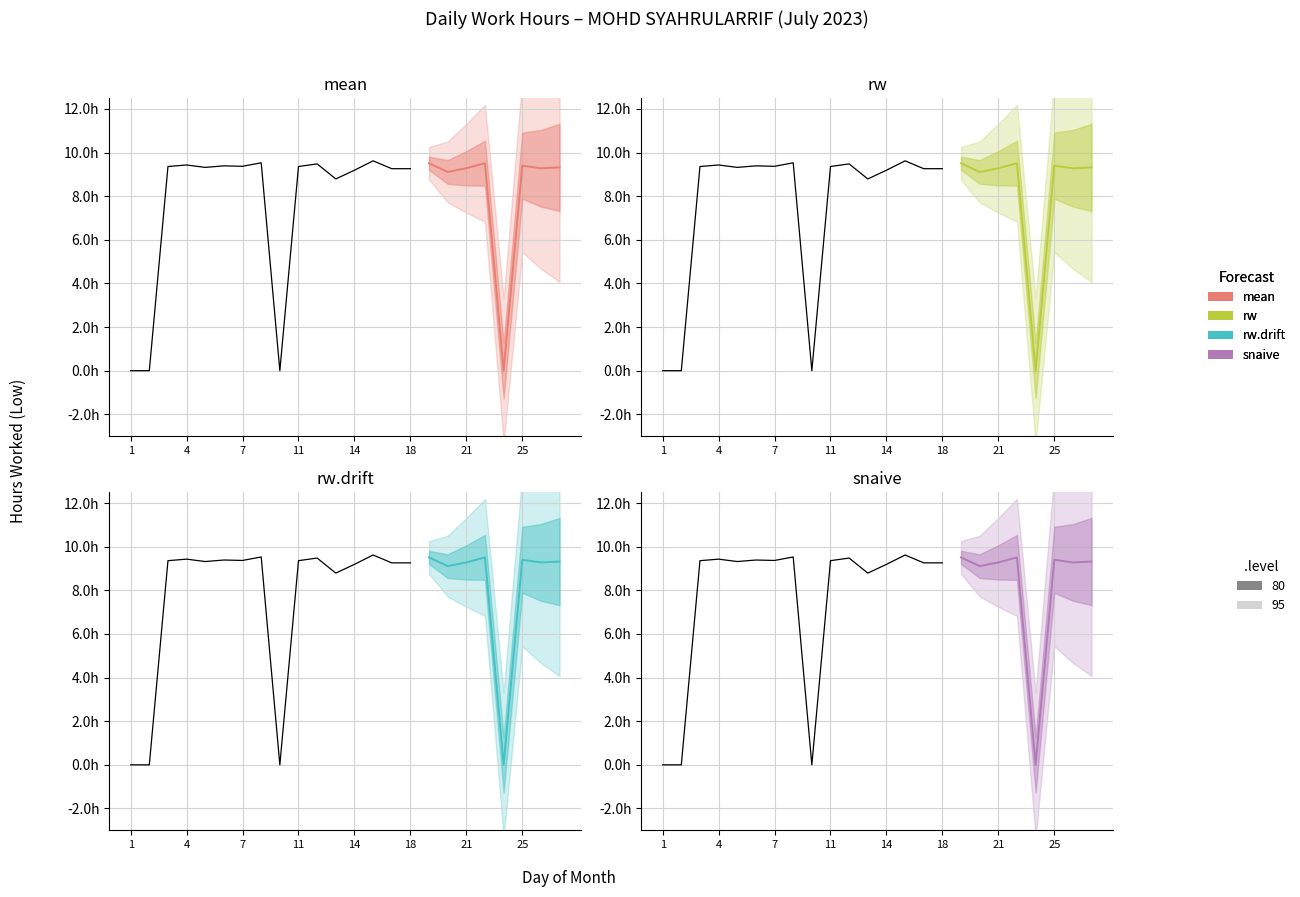

How many positive values does the rw series have?

7